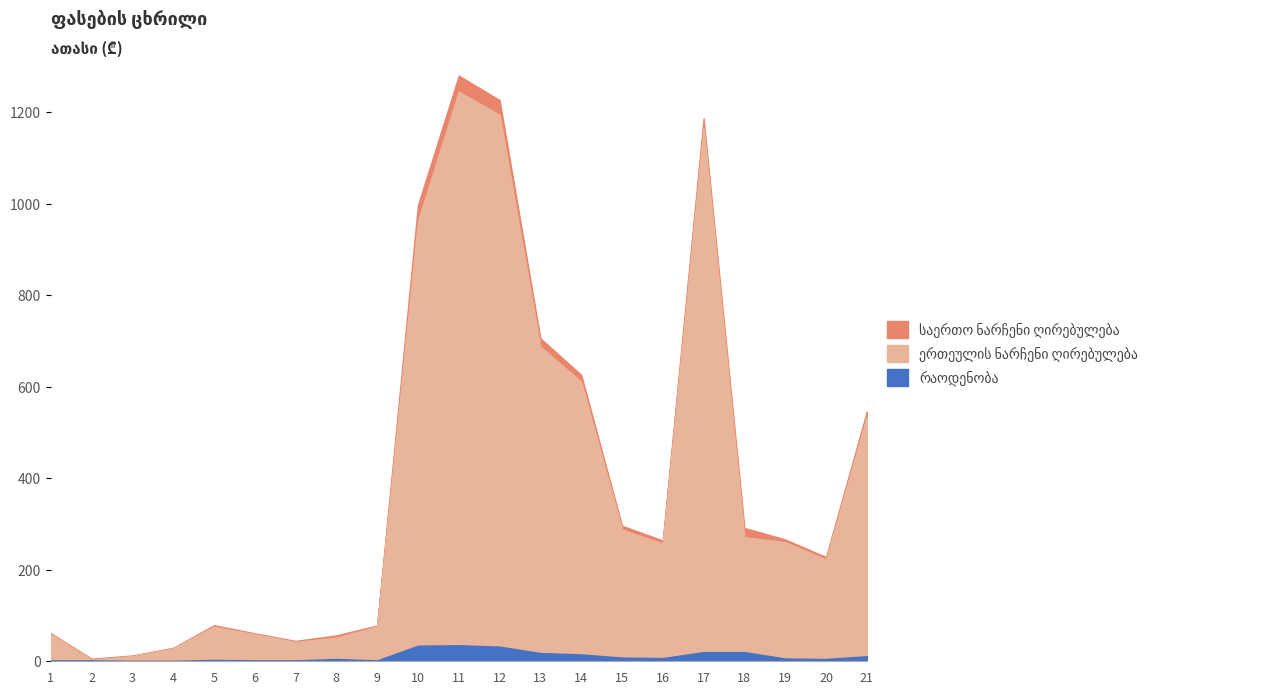

True or false: საერთო ნარჩენი ღირებულება and რაოდენობა cross at least once.

False